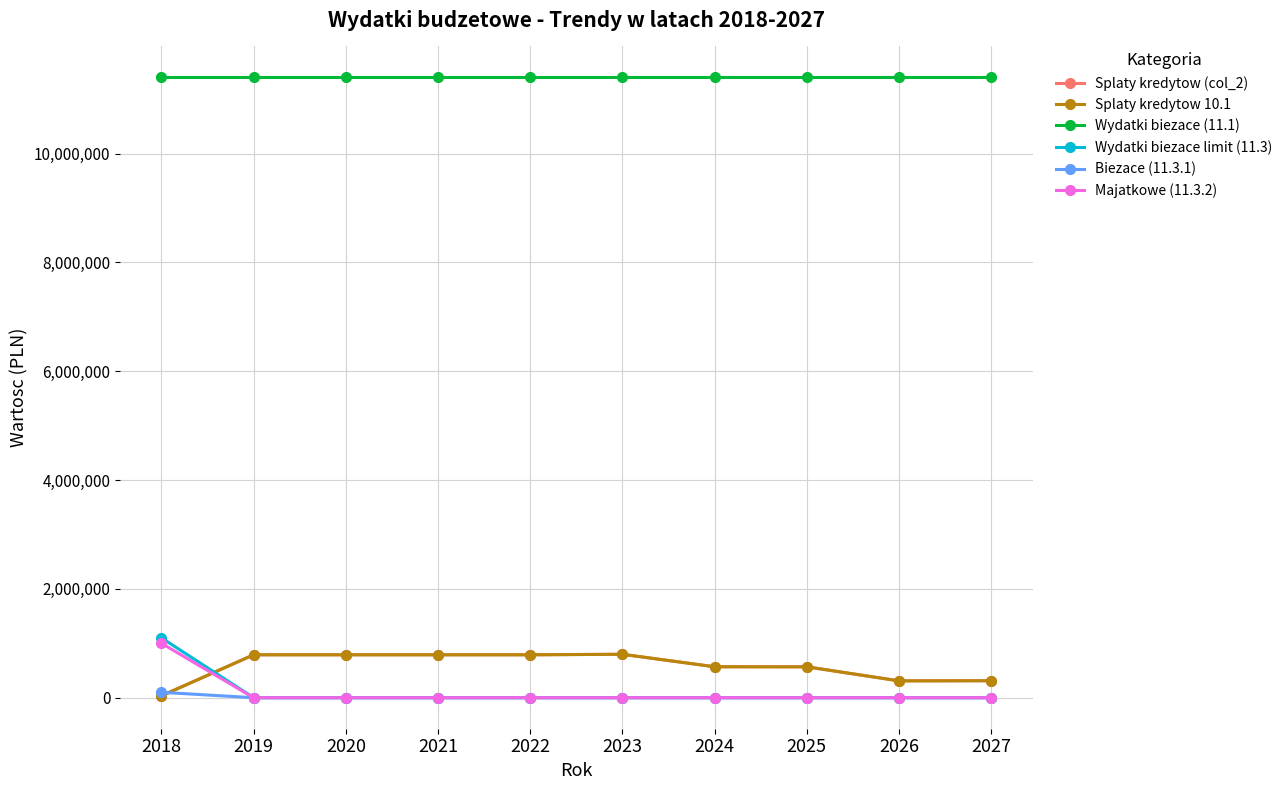

List the series in order of their peak value, lowest first.

Biezace (11.3.1), Splaty kredytow (col_2), Splaty kredytow 10.1, Majatkowe (11.3.2), Wydatki biezace limit (11.3), Wydatki biezace (11.1)